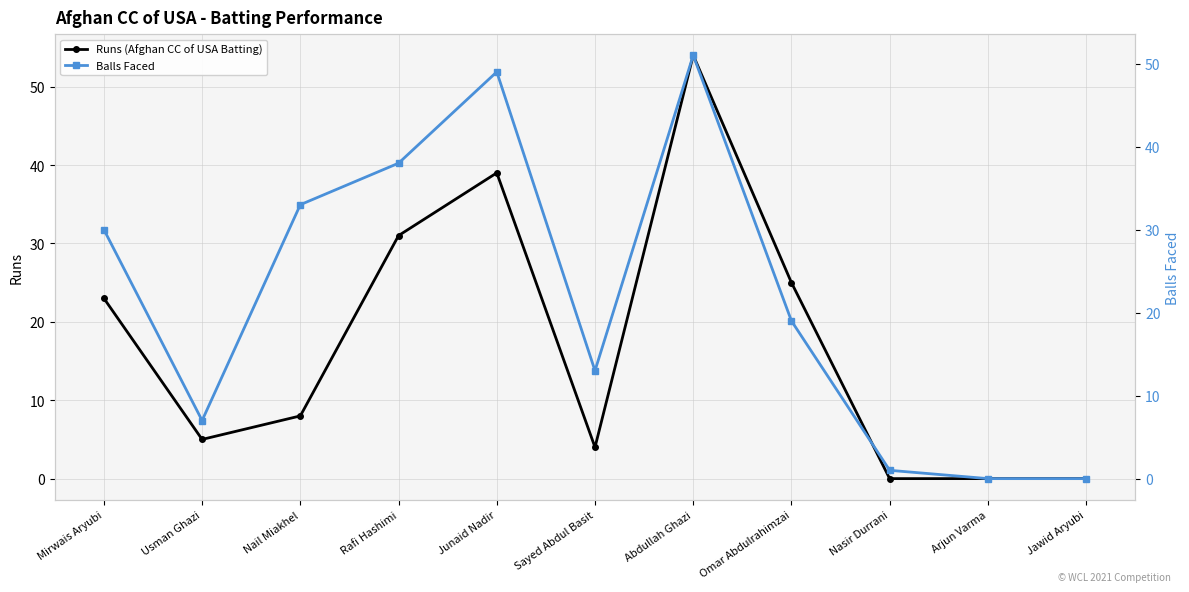

At which label does Balls Faced first exceed 19?

Mirwais Aryubi